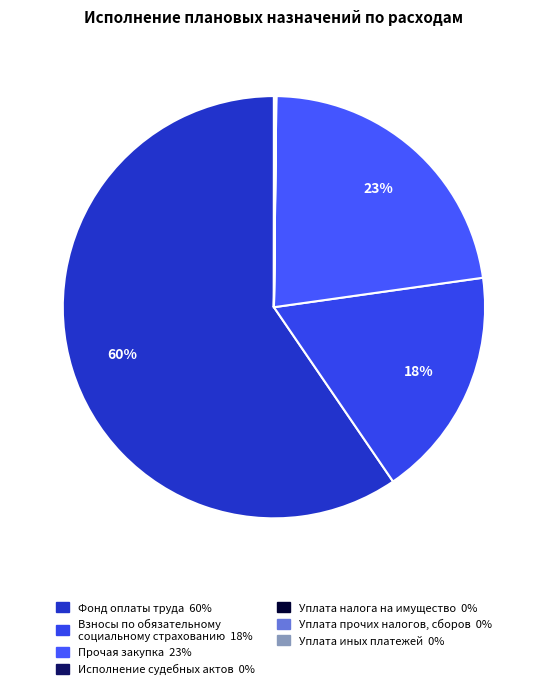

To the nearest percent, what is the average slice percentage?

14%